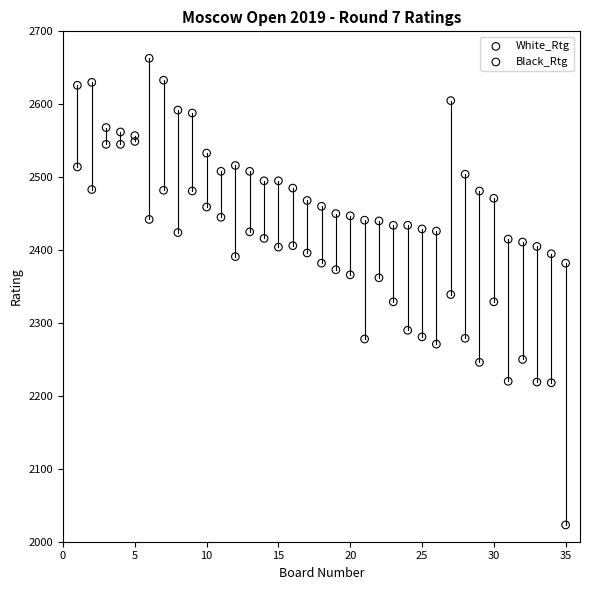

Which series reaches the maximum Y coordinate?

White_Rtg